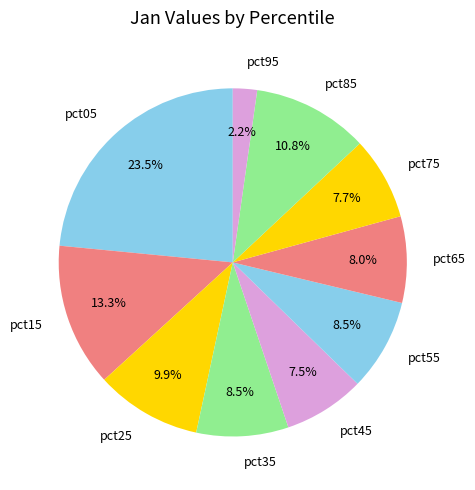

Is it true that pct65 is 2% of the pie?

False